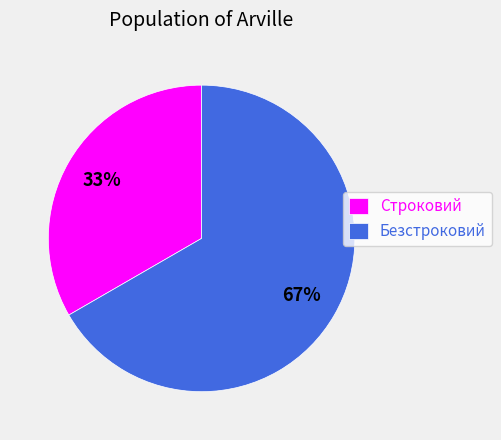

Which slice represents more than half of the pie?

Безстроковий